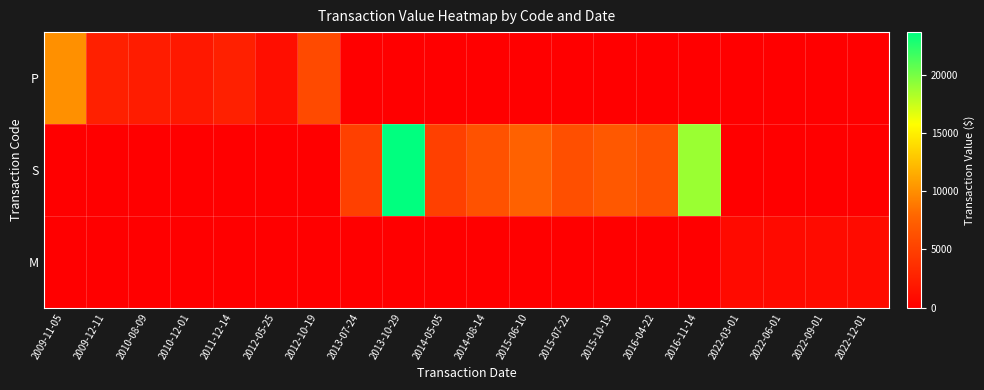

How many series are shown in this chart?

3